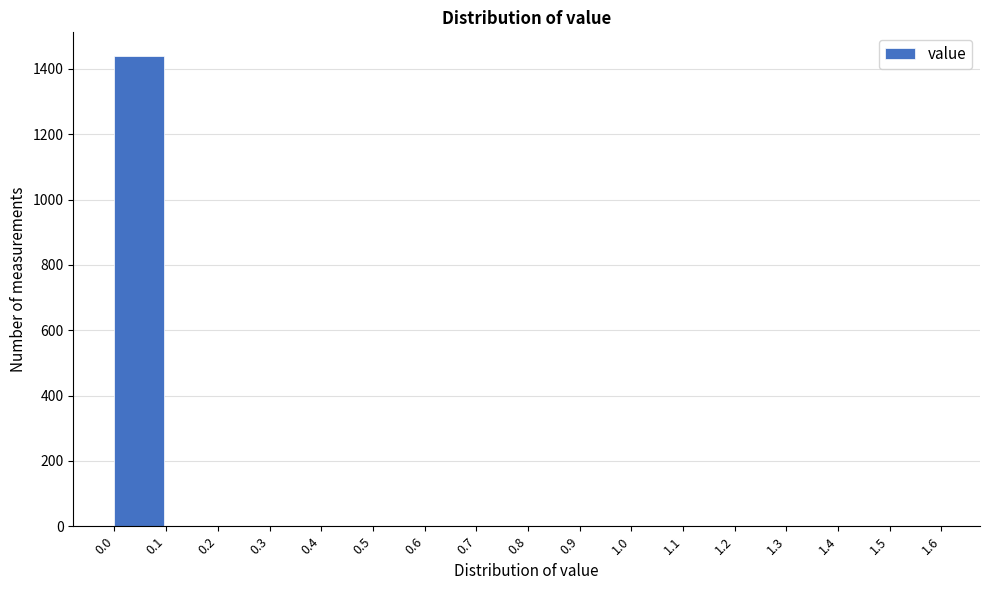

Reading right to left, extract all data points from this chart.

1.5=0	1.4=0	1.3=0	1.2=0	1.1=0	1.0=0	0.9=0	0.8=0	0.7=0	0.6=0	0.5=0	0.4=0	0.3=0	0.2=0	0.1=0	0.0=1440